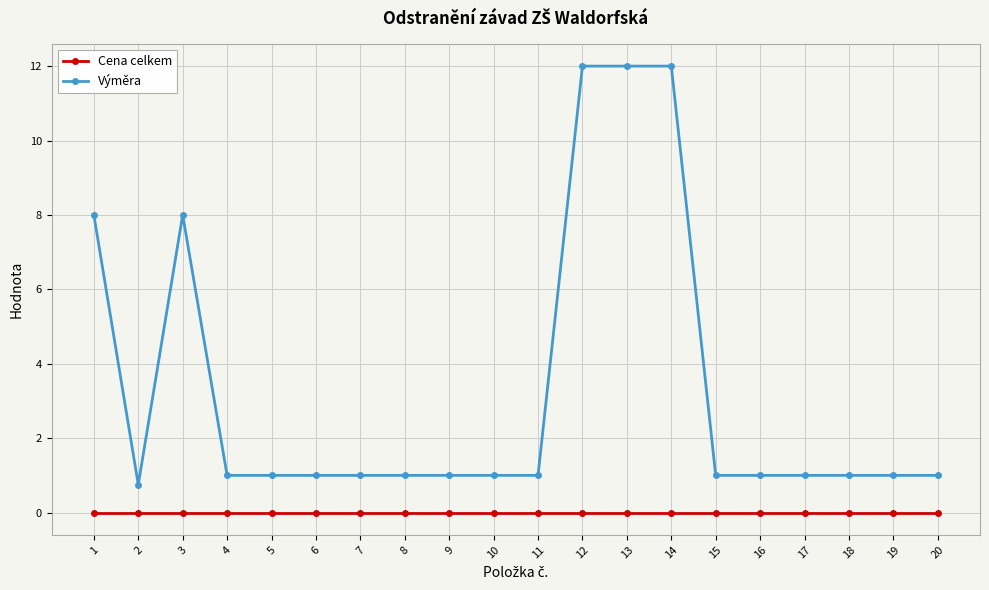

How many lines are shown in the chart?

2